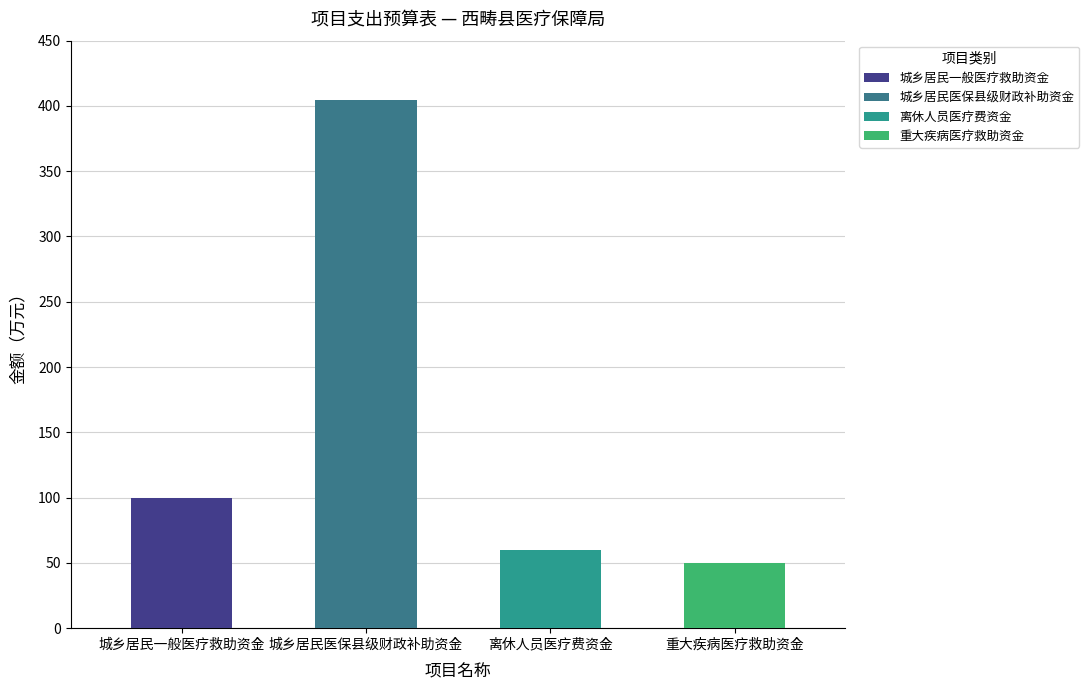

How many values in the 合计 series are below 100?

2